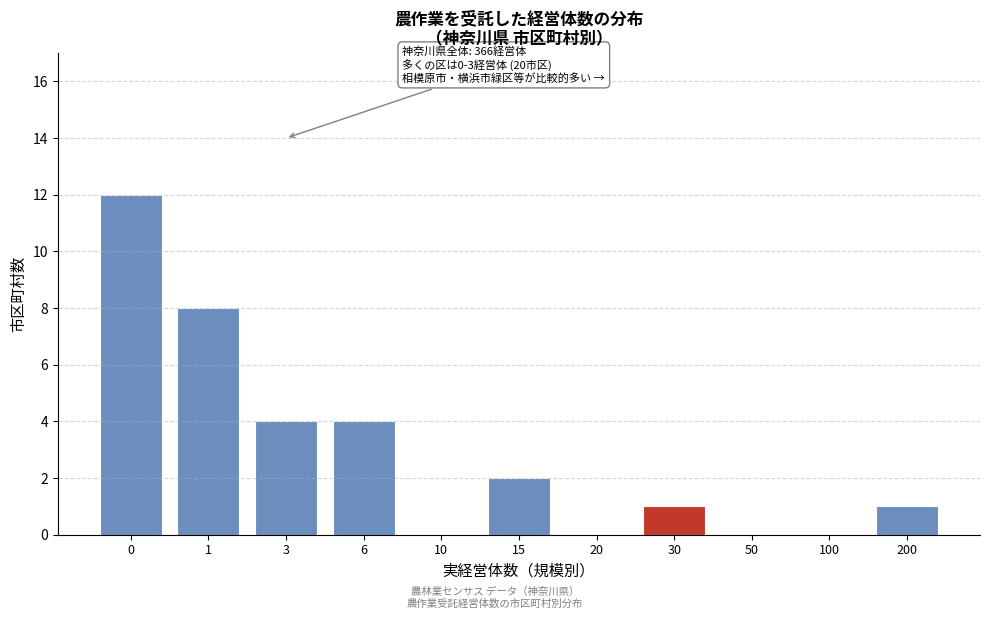

Reading right to left, extract all data points from this chart.

200=1	100=0	50=0	30=1	20=0	15=2	10=0	6=4	3=4	1=8	0=12